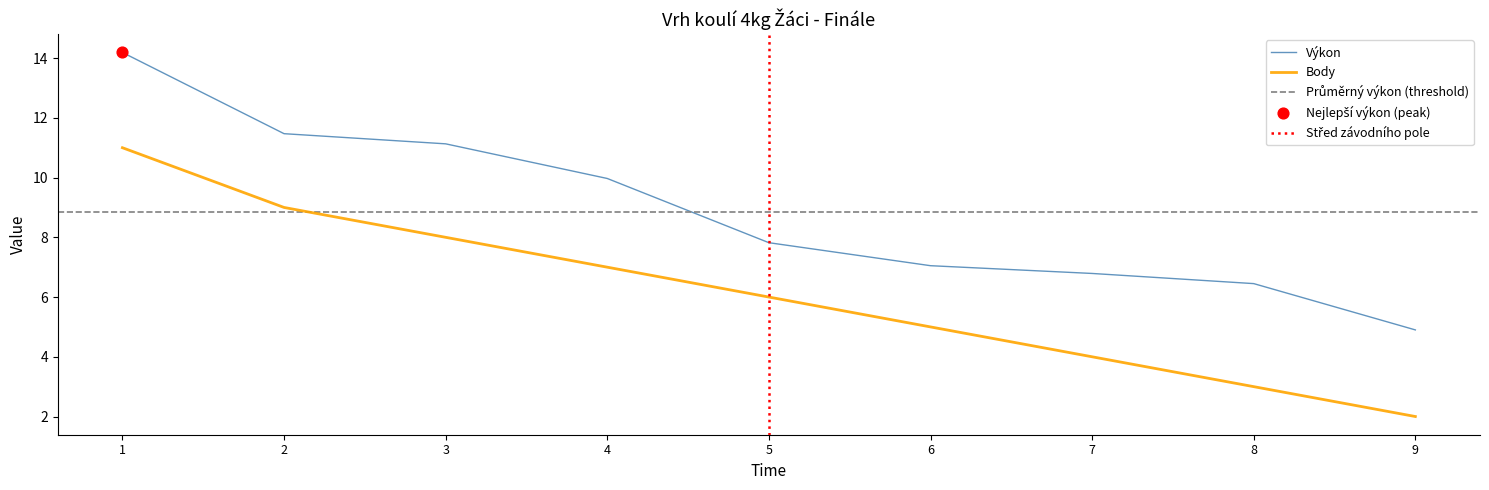

List the labels in order of Body value, smallest first.

9, 8, 7, 6, 5, 4, 3, 2, 1